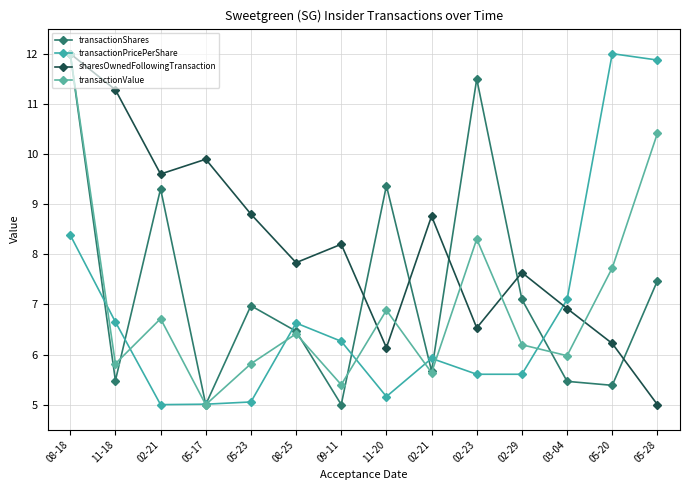

Reading right to left, list all the values displayed in this chart.

transactionShares: 05-28=7.5	05-20=5.4	03-04=5.5	02-29=7.1	02-23=11.5	02-21=5.7	11-20=9.4	09-11=5.0	08-25=6.5	05-23=7.0	05-17=5.0	02-21=9.3	11-18=5.5	08-18=12.0
transactionPricePerShare: 05-28=11.9	05-20=12.0	03-04=7.1	02-29=5.6	02-23=5.6	02-21=5.9	11-20=5.2	09-11=6.3	08-25=6.6	05-23=5.1	05-17=5.0	02-21=5.0	11-18=6.6	08-18=8.4
sharesOwnedFollowingTransaction: 05-28=5.0	05-20=6.2	03-04=6.9	02-29=7.6	02-23=6.5	02-21=8.8	11-20=6.1	09-11=8.2	08-25=7.8	05-23=8.8	05-17=9.9	02-21=9.6	11-18=11.3	08-18=12.0
transactionValue: 05-28=10.4	05-20=7.7	03-04=6.0	02-29=6.2	02-23=8.3	02-21=5.6	11-20=6.9	09-11=5.4	08-25=6.4	05-23=5.8	05-17=5.0	02-21=6.7	11-18=5.8	08-18=12.0